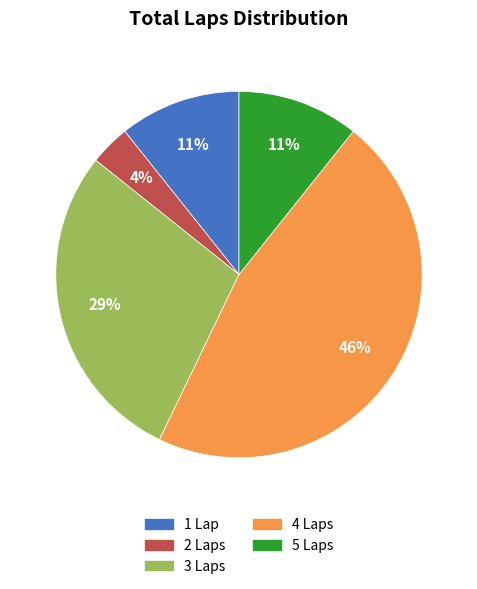

What is the ratio of the value at 5 Laps to the value at 3 Laps?

0.4